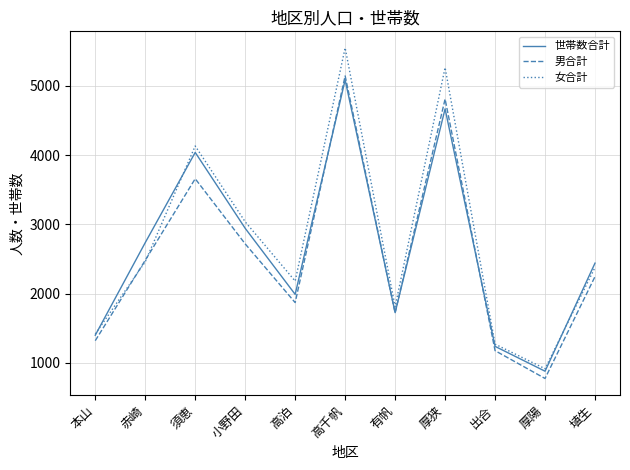

What position from the left is 有帆?

7